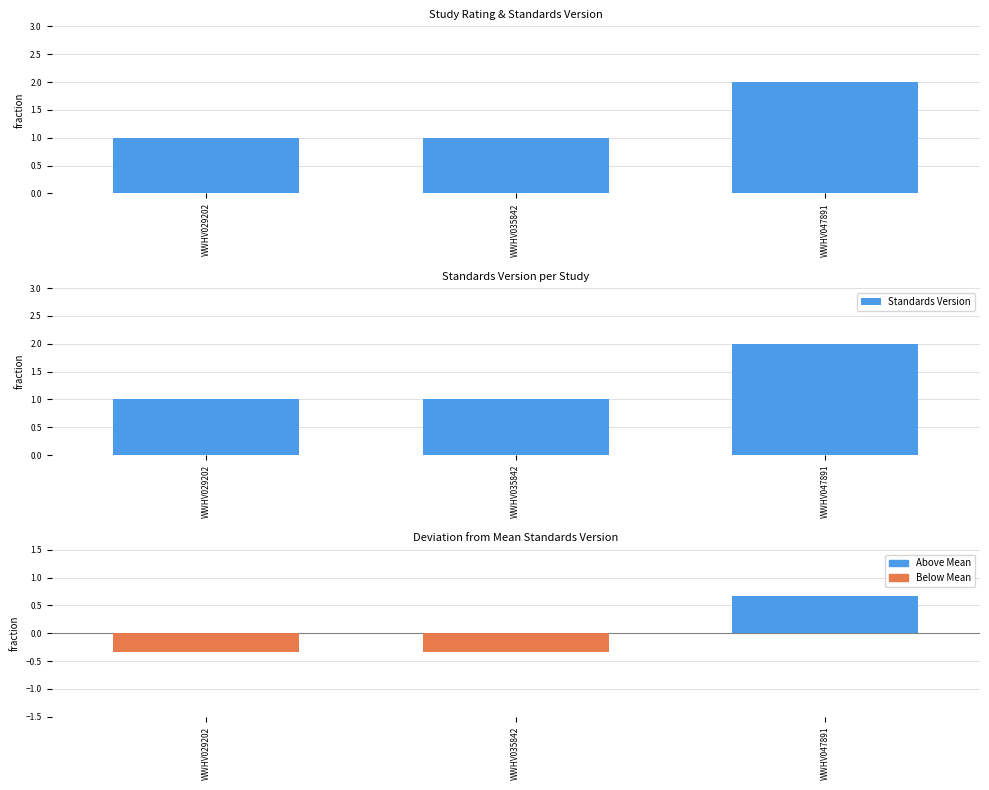

Which label corresponds to the largest value in the chart?

WWHV047891